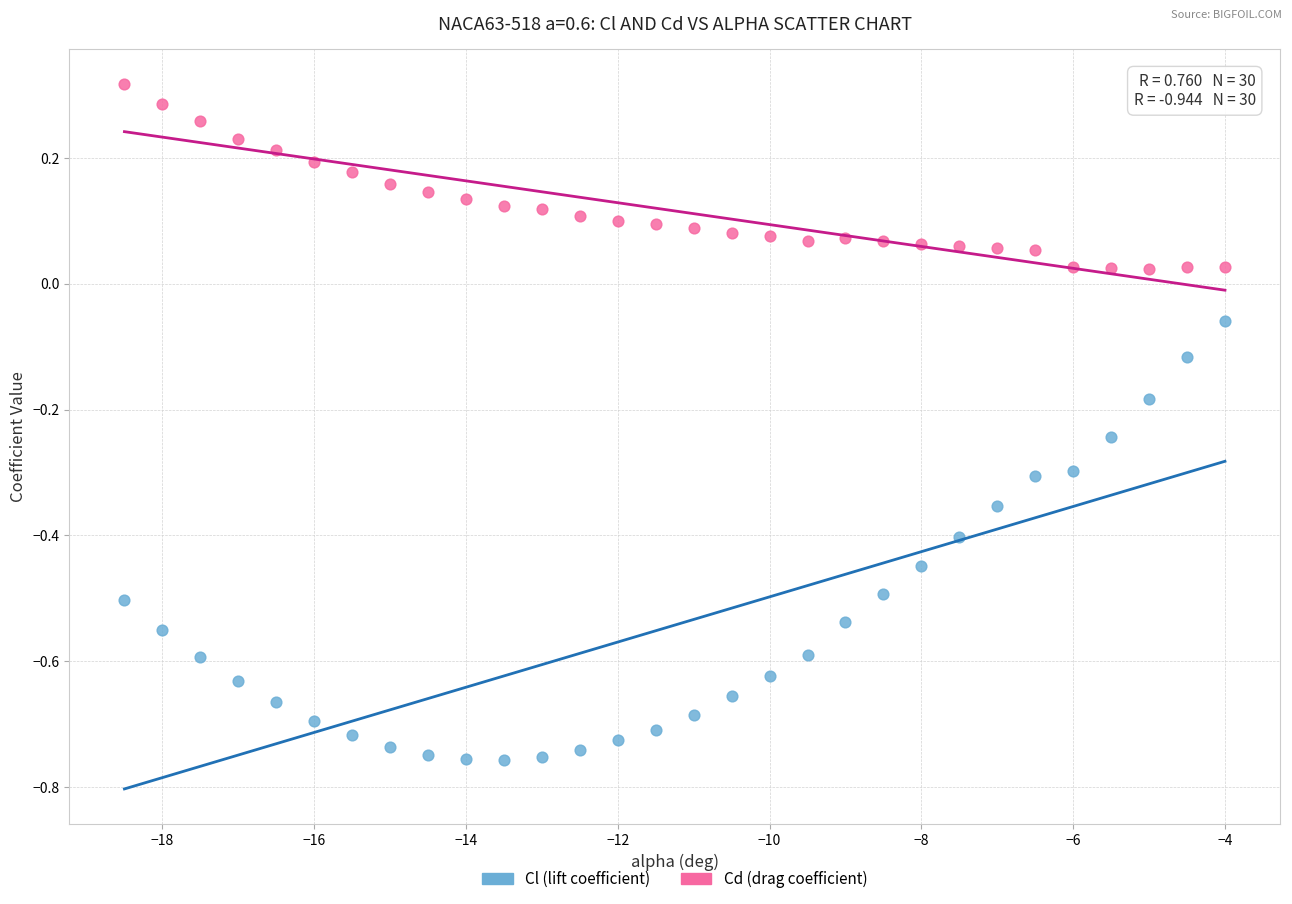

Which series has the largest Y range (max minus min)?

Cl (lift coefficient)